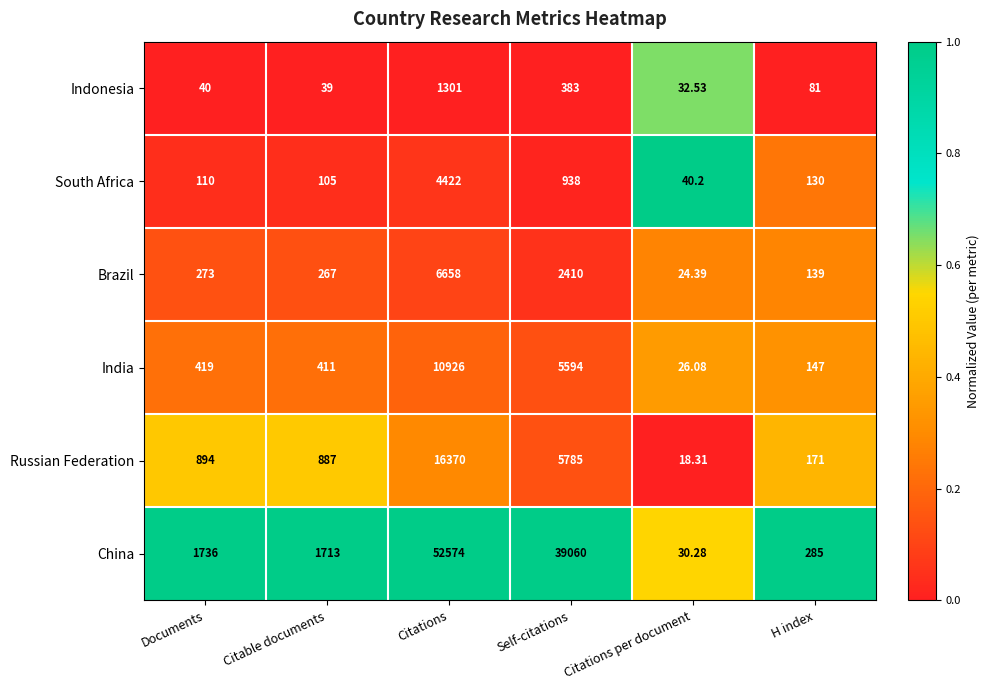

Rank the series at Citable documents from lowest to highest value.

Indonesia, South Africa, Brazil, India, Russian Federation, China